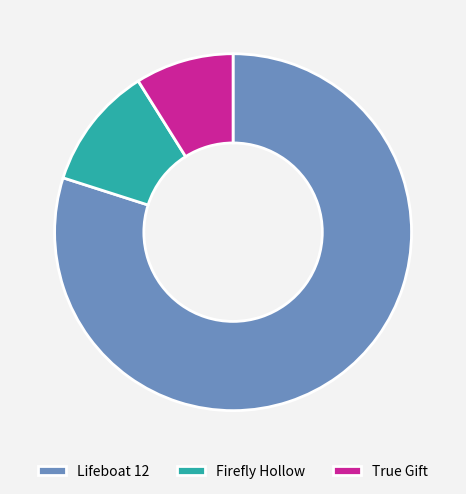

Which slice is the smallest?

True Gift